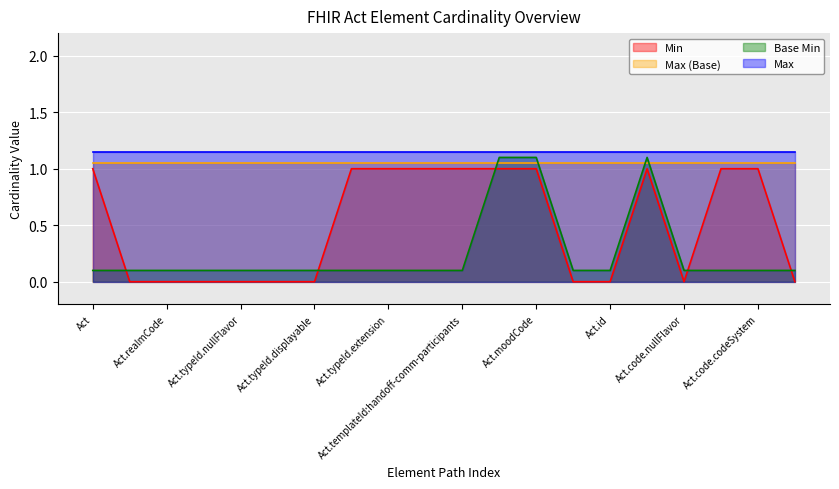

What is the difference between the maximum and minimum values in the Base Min series?

1.0